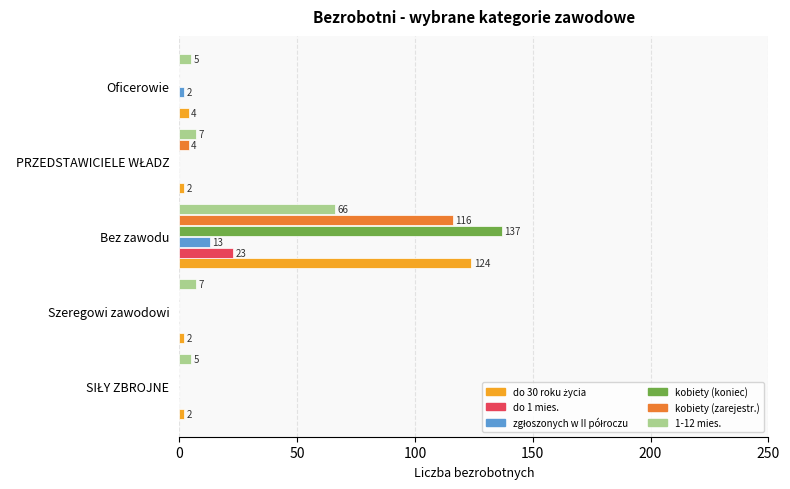

The do 1 mies. series shows 15 at Szeregowi zawodowi. True or false?

False